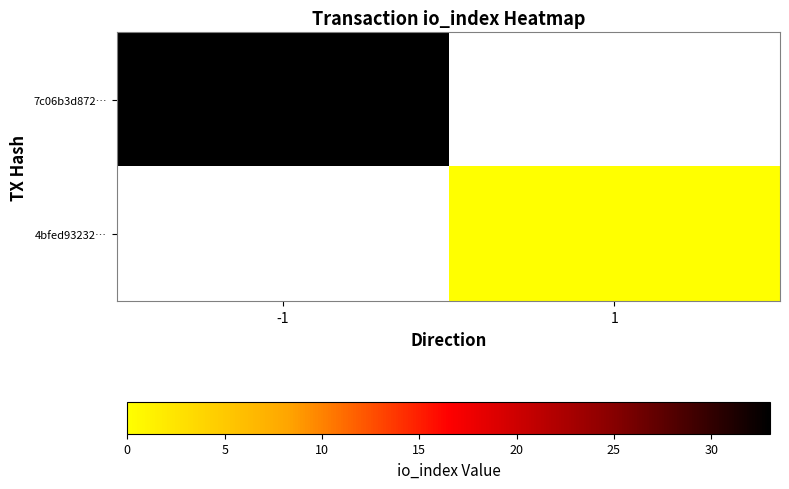

List the series in order of their overall mean, highest first.

7c06b3d872…, 4bfed93232…